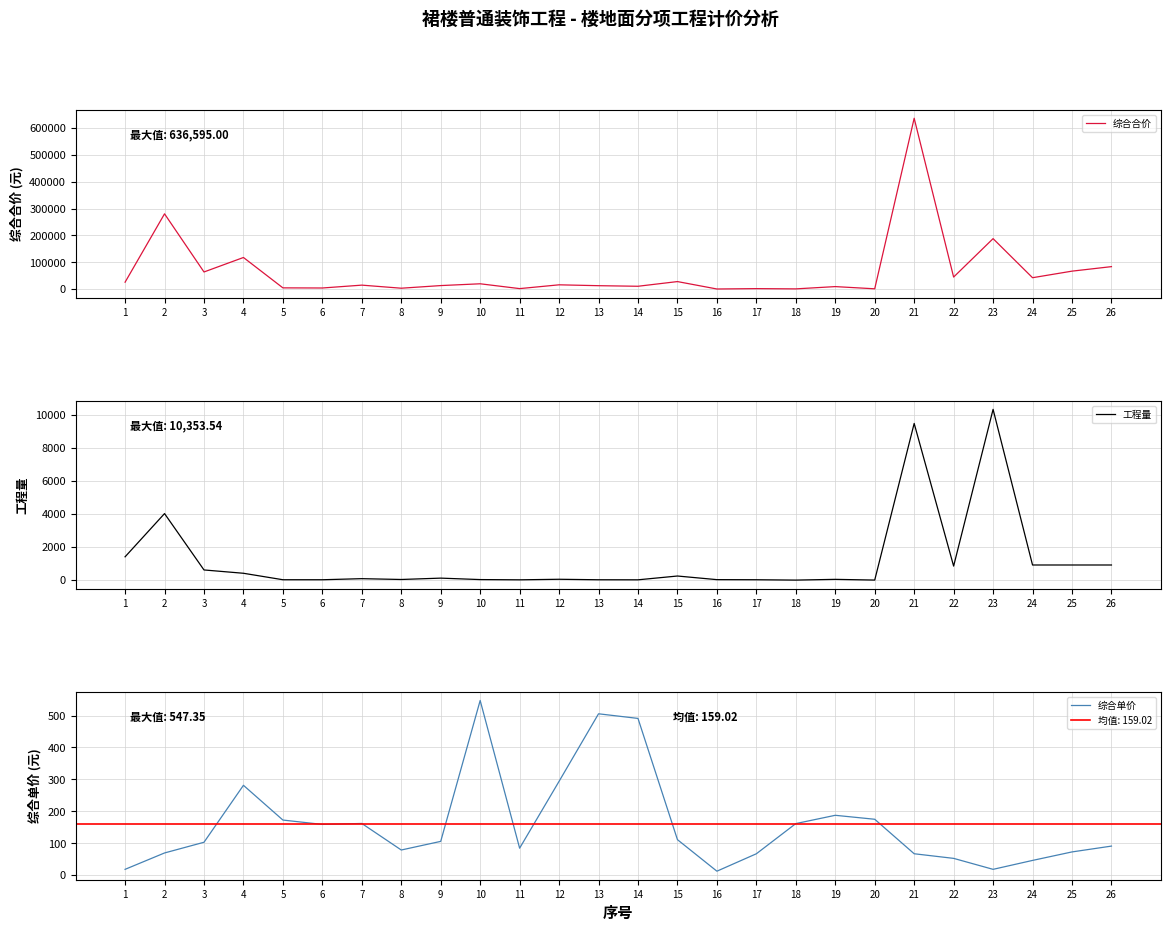

At which label is 工程量 closest to 5179?

2